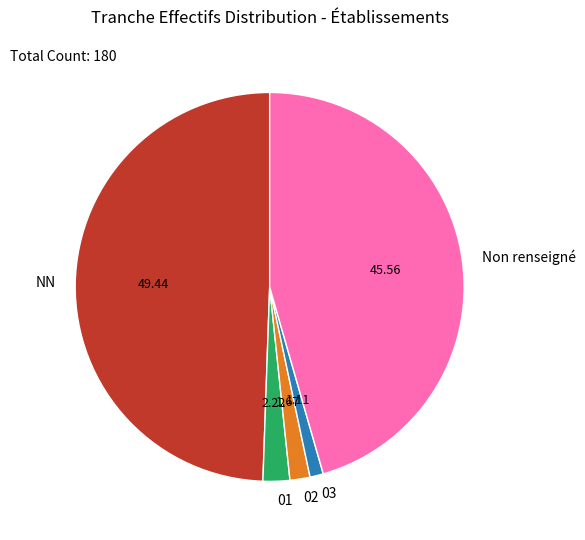

Does 02 account for over 50% of the chart?

No